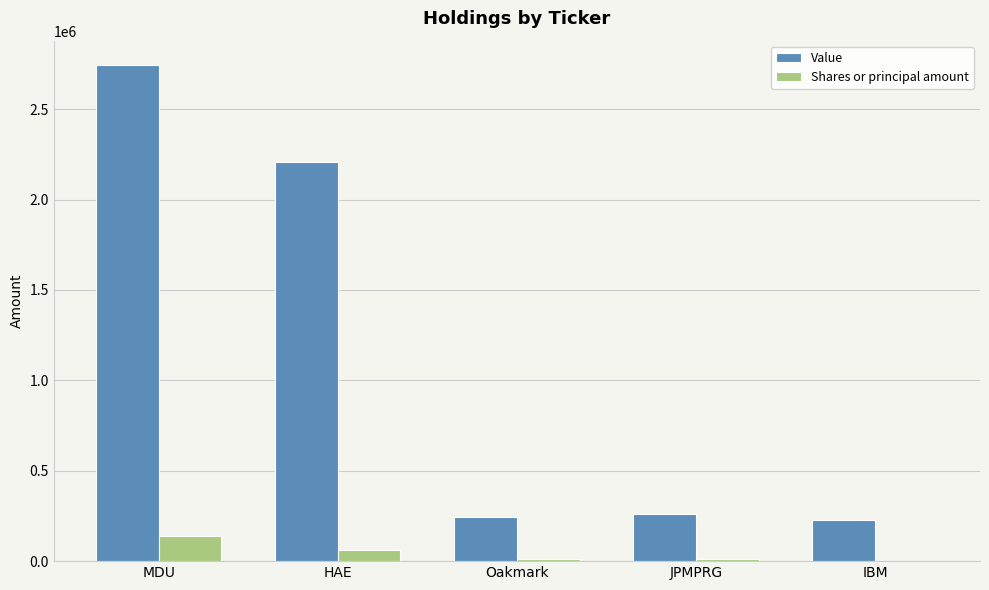

Is the value of Value at MDU greater than the value of Shares or principal amount at IBM?

Yes